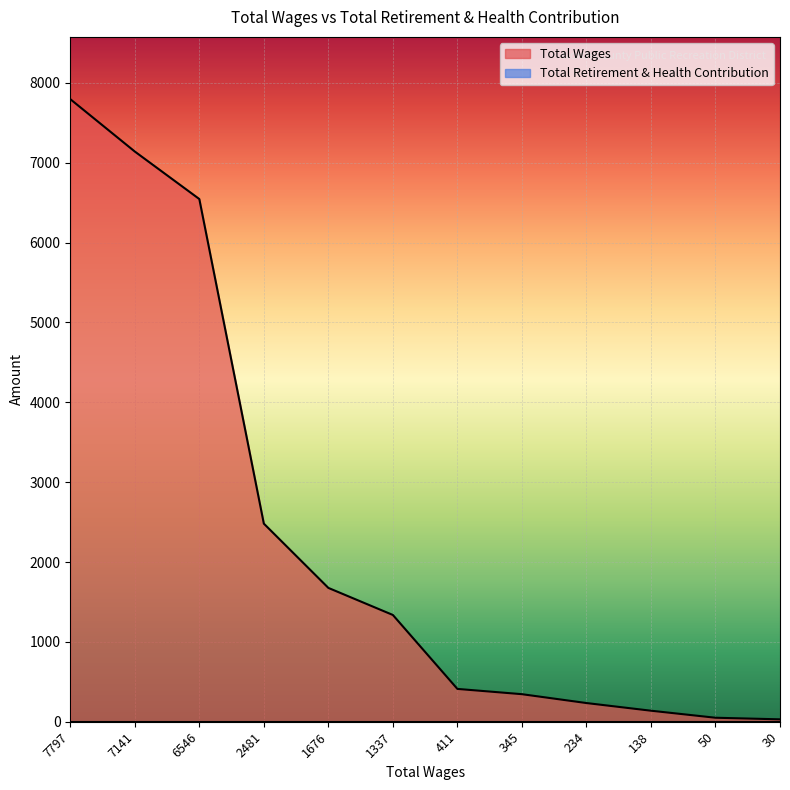

Reading right to left, what are all the values shown in this chart?

30=30	50=50	138=138	234=234	345=345	411=411	1337=1337	1676=1676	2481=2481	6546=6546	7141=7141	7797=7797